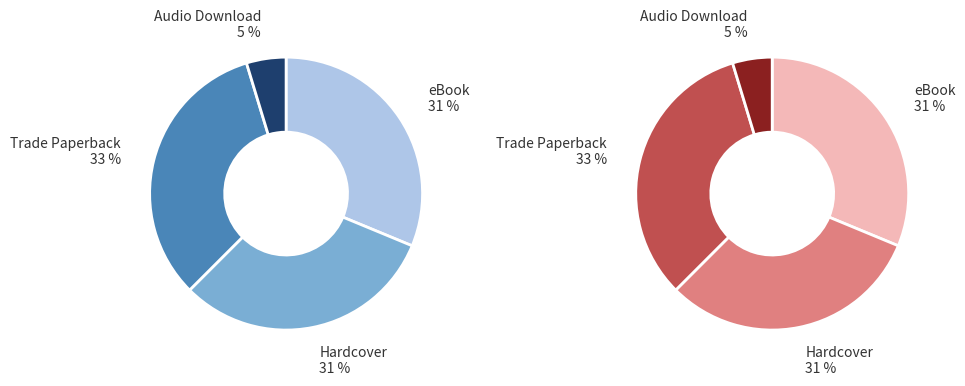

True or false: 2 accounts for 39% of the total.

False